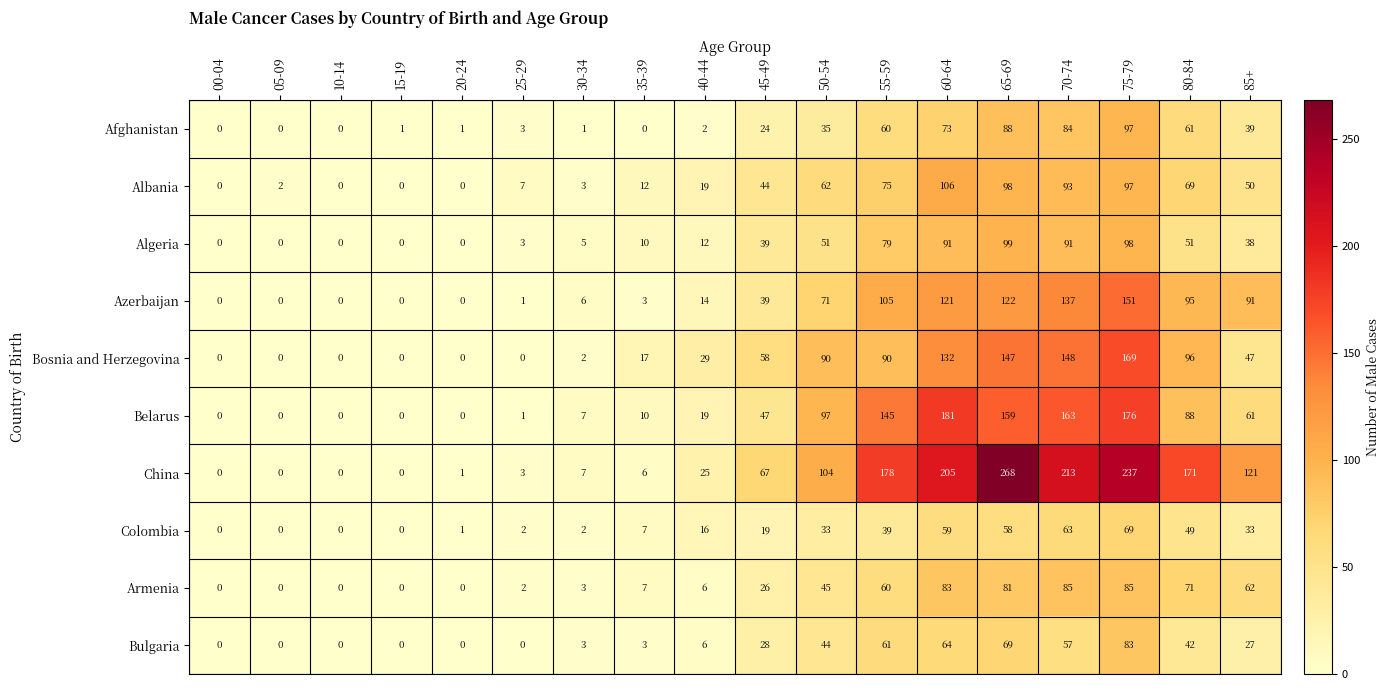

True or false: Albania has a value of 12 at 40-44.

False